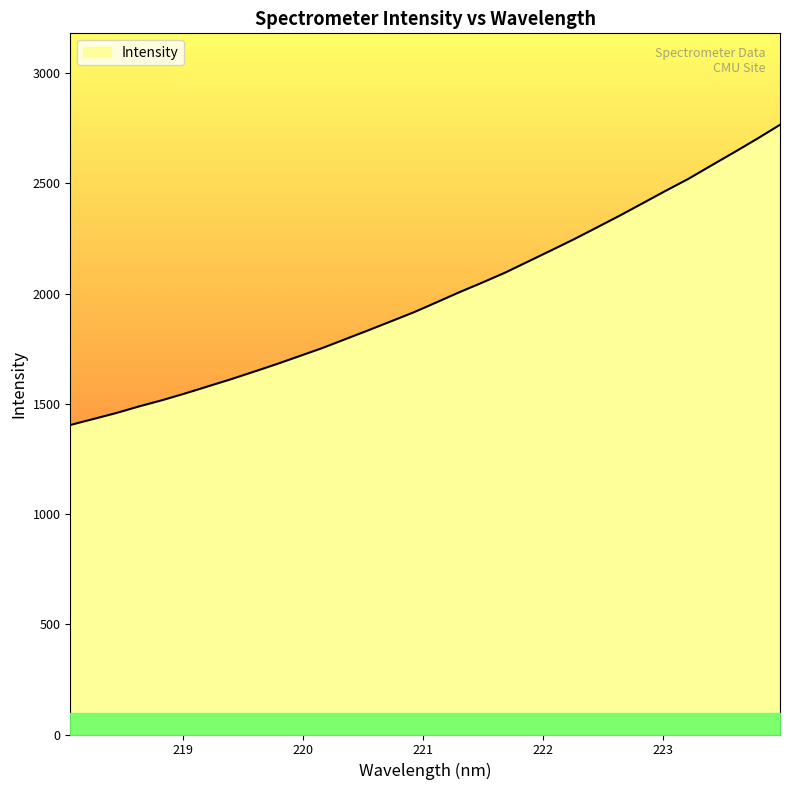

What is the difference between the maximum and minimum values?

1361.4